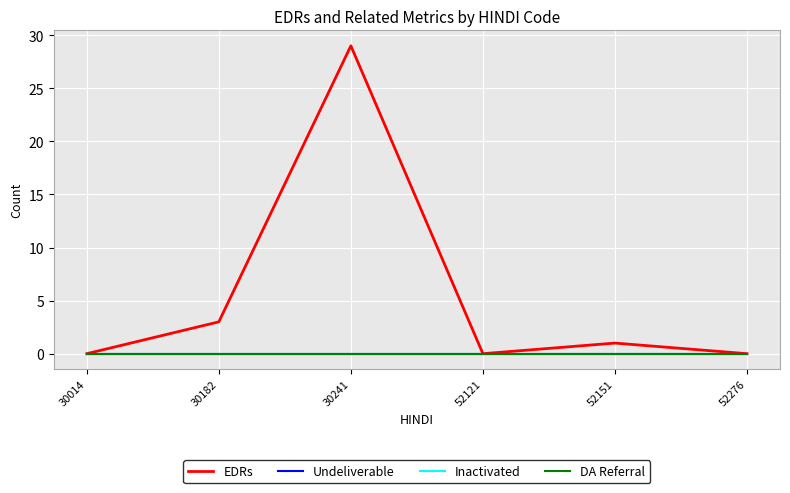

Which series has the widest spread of values?

EDRs